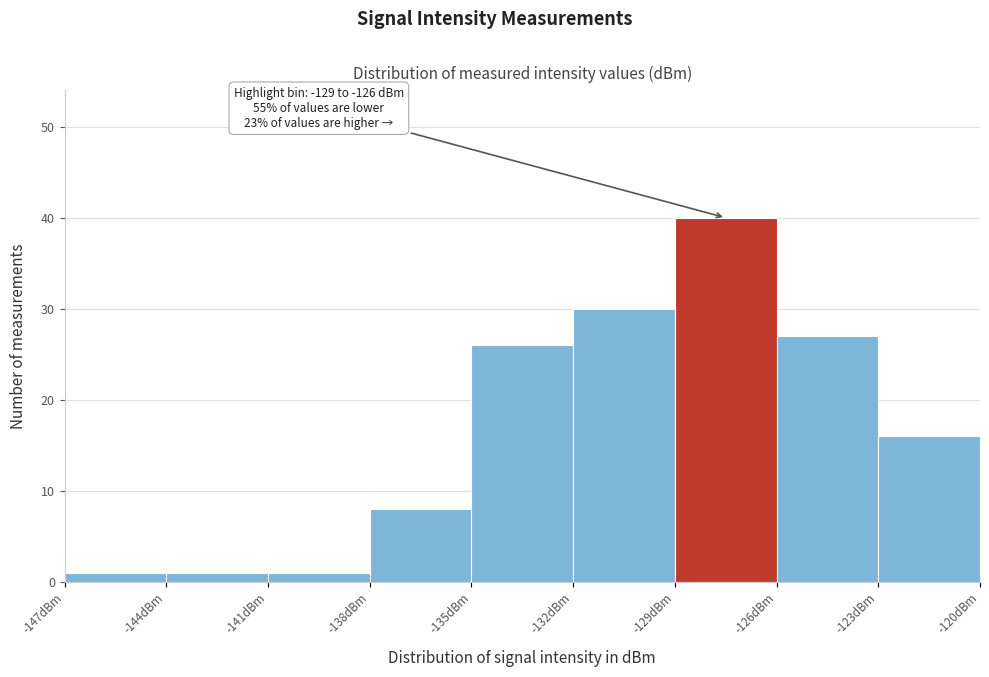

Which range on the x-axis has the tallest bar?

-129 to -126